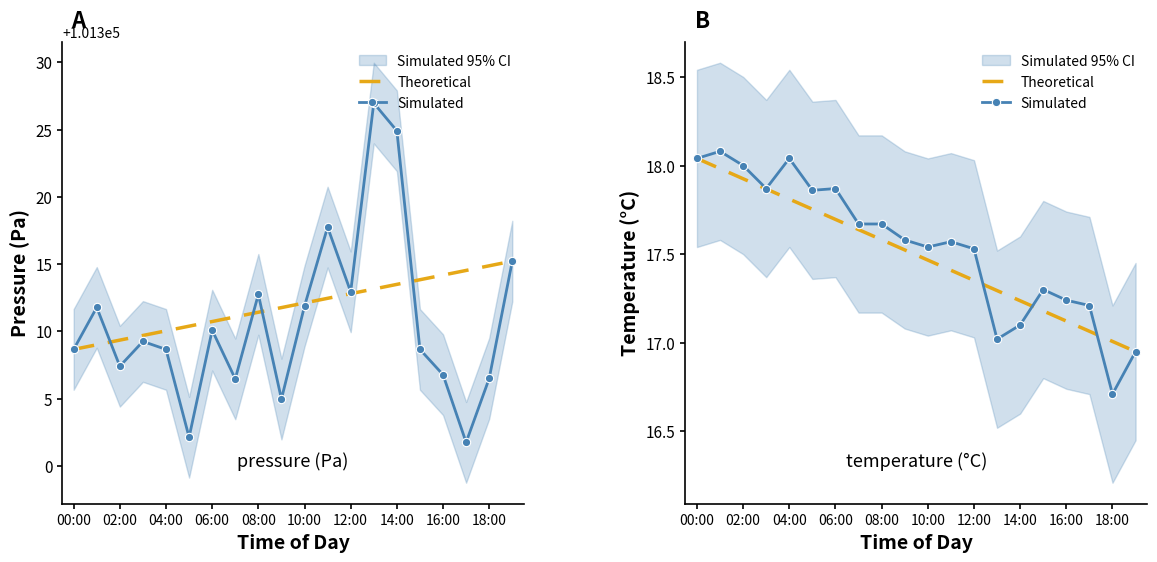

Which has a higher value, 16:00 or 14:00?

14:00